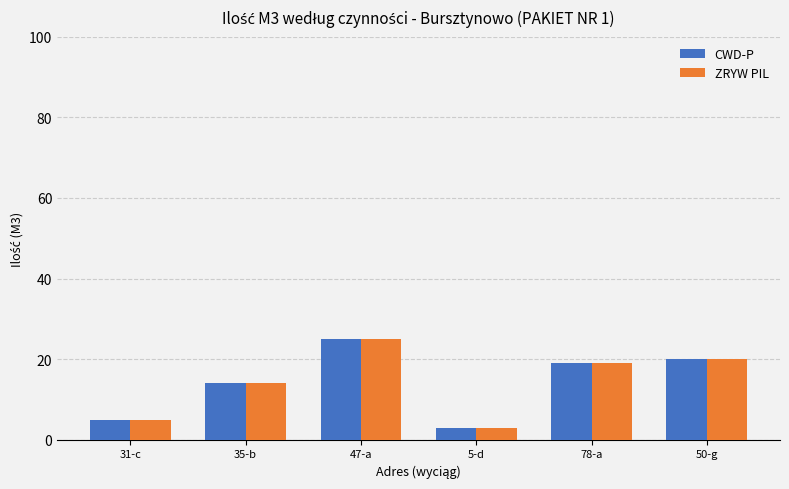

Where is CWD-P nearest to the value 14?

35-b